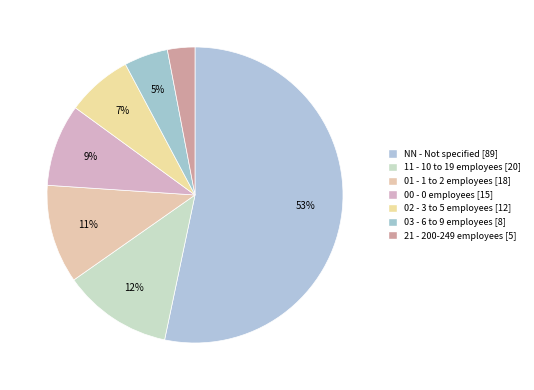

Combined, what portion of the pie is 11 and 03?

16.8%